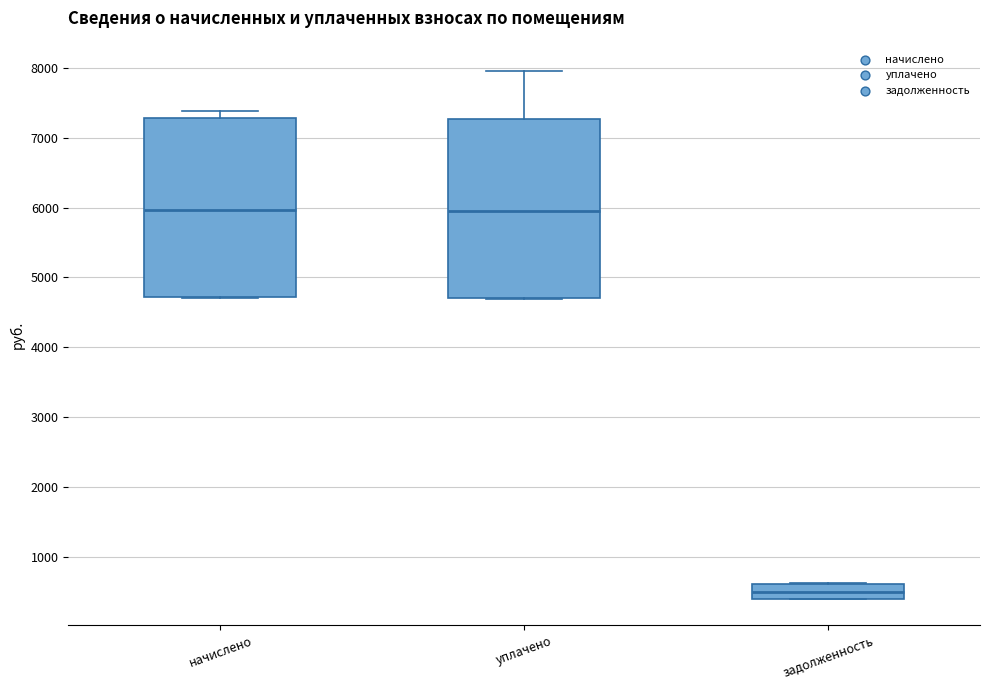

Where does the median line of the box for начислено sit on the y-axis? The values are not printed on the chart, so give them approximately, as read against the axis.

6000